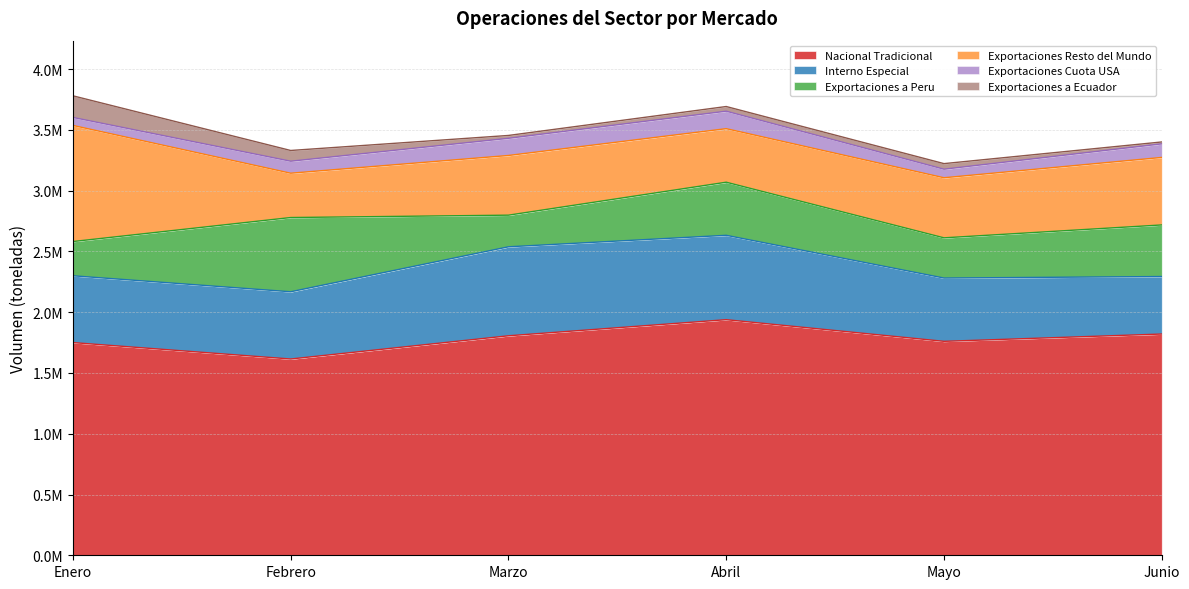

At which category does Exportaciones Resto del Mundo reach its first local valley?

Febrero